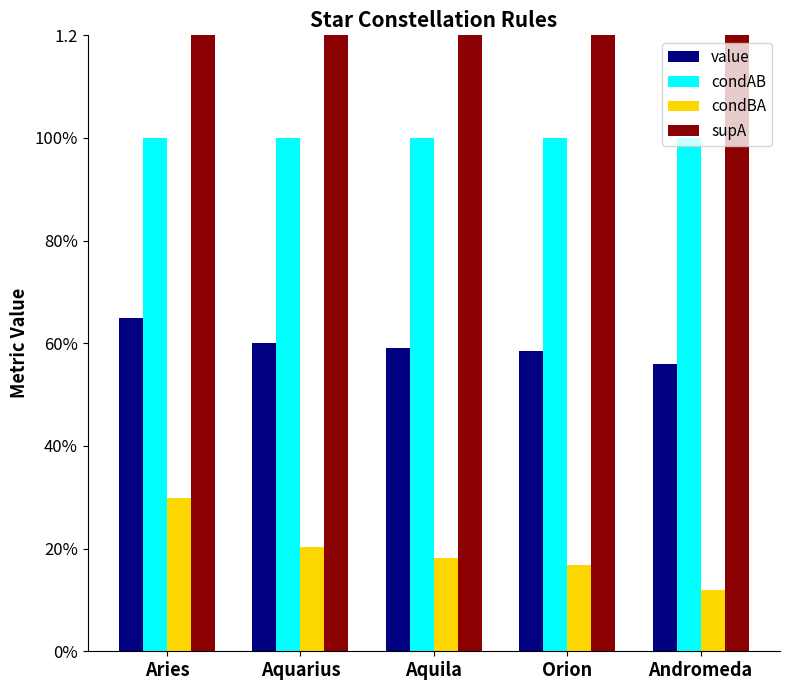

What position from the left is Aquarius?

2